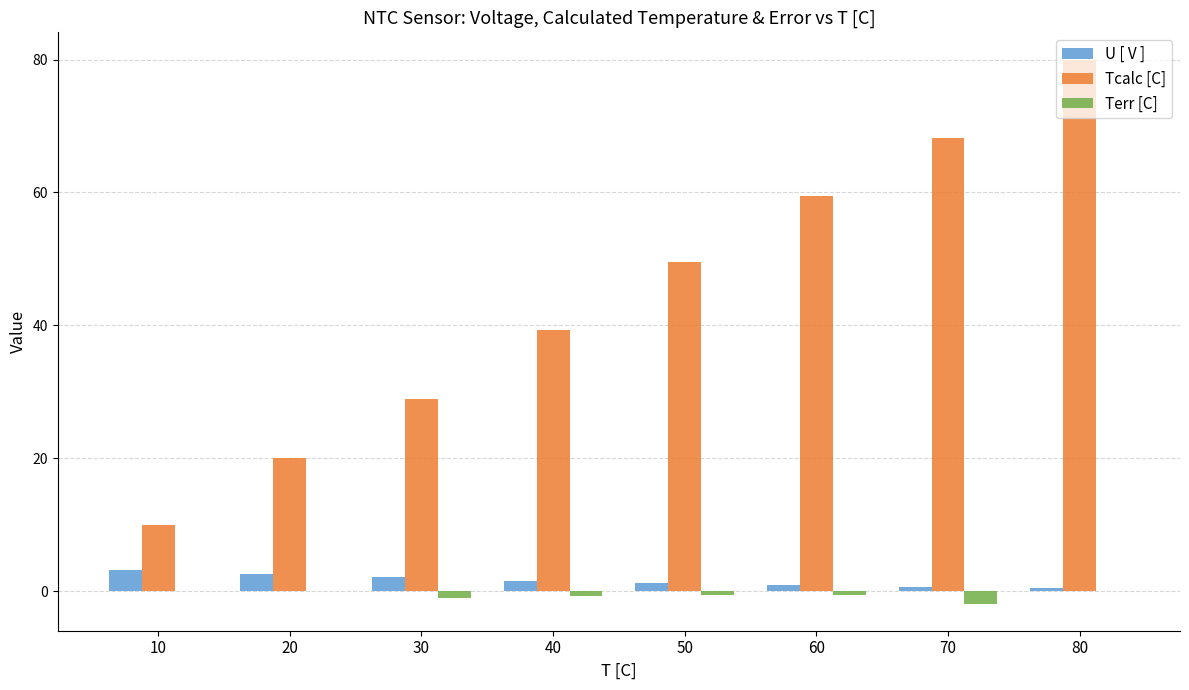

What is the spread (max minus min) of values at 30?

30.0